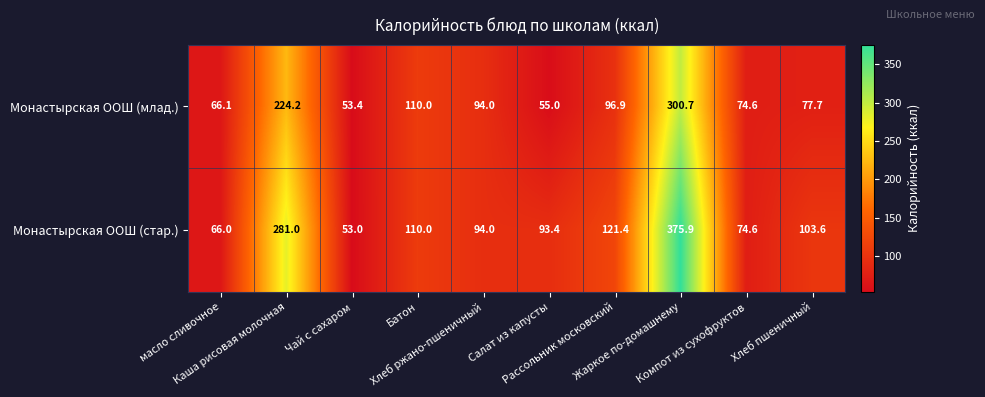

Rank the series by their average value, from lowest to highest.

Монастырская ООШ (млад.), Монастырская ООШ (стар.)